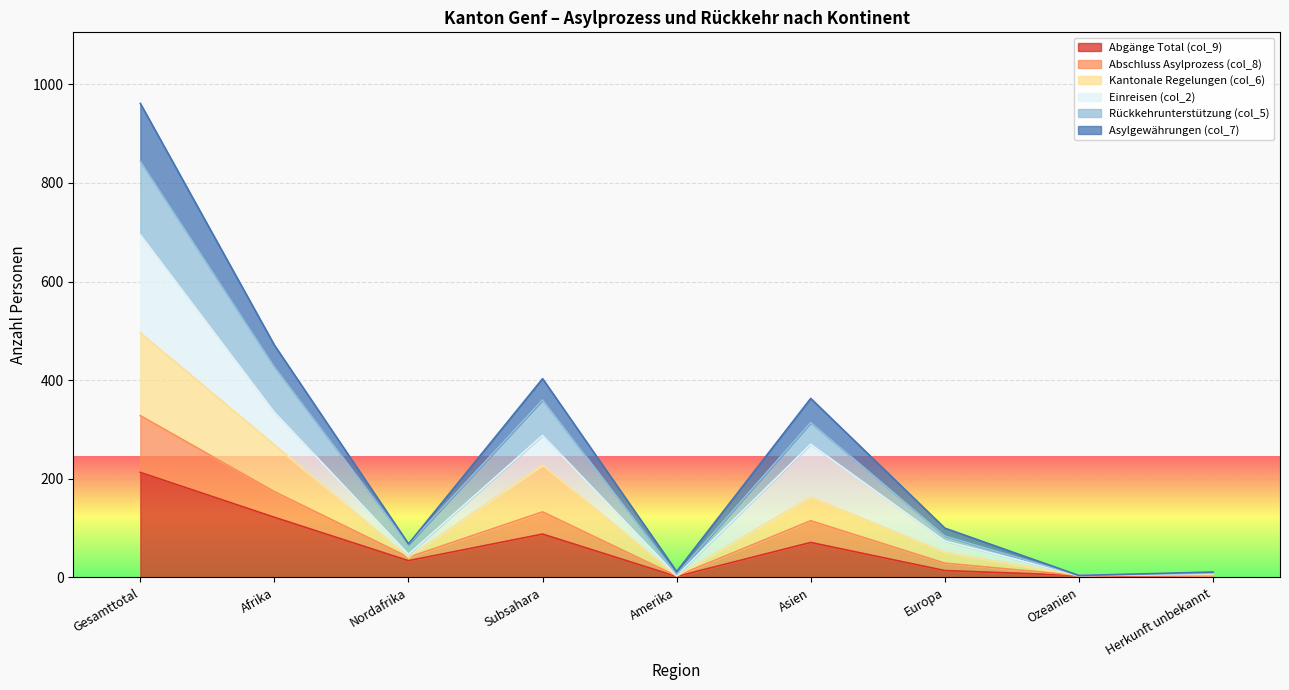

What is the lowest value of the Abschluss Asylprozess (col_8) series?

4